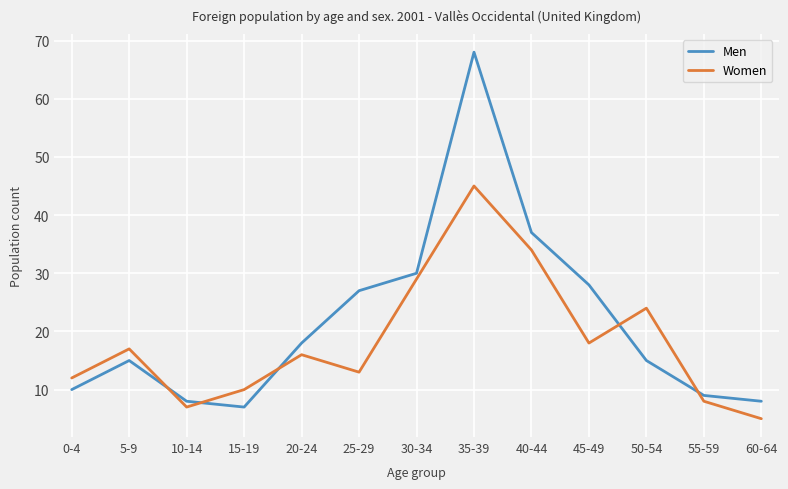

How many lines are shown in the chart?

2